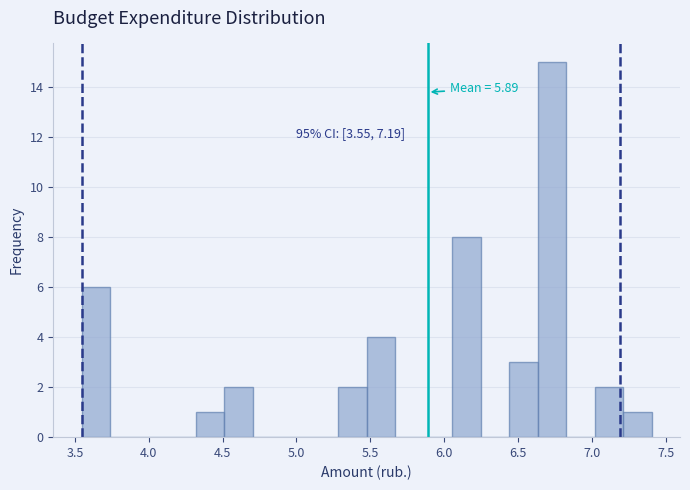

Read against the x-axis, roughly where is the centre of the tallest bar?

6.75